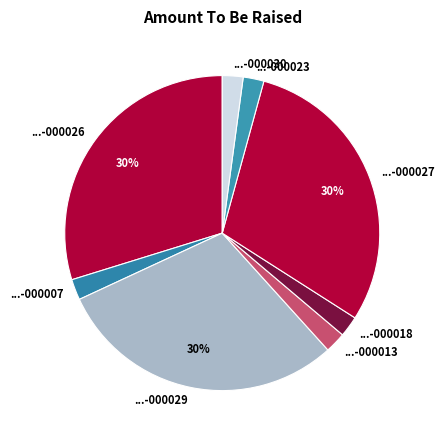

How many segments does this pie chart have?

8